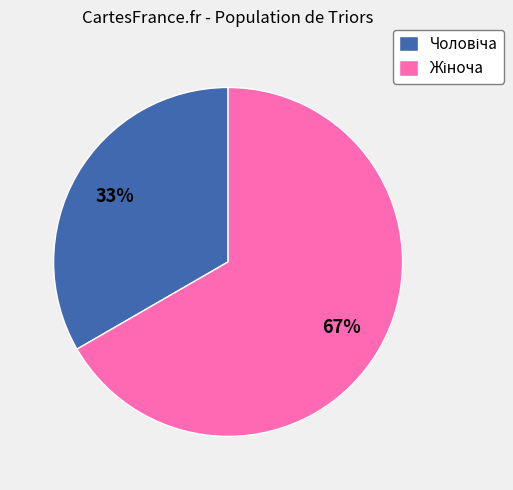

To the nearest percent, what is the average slice percentage?

50%